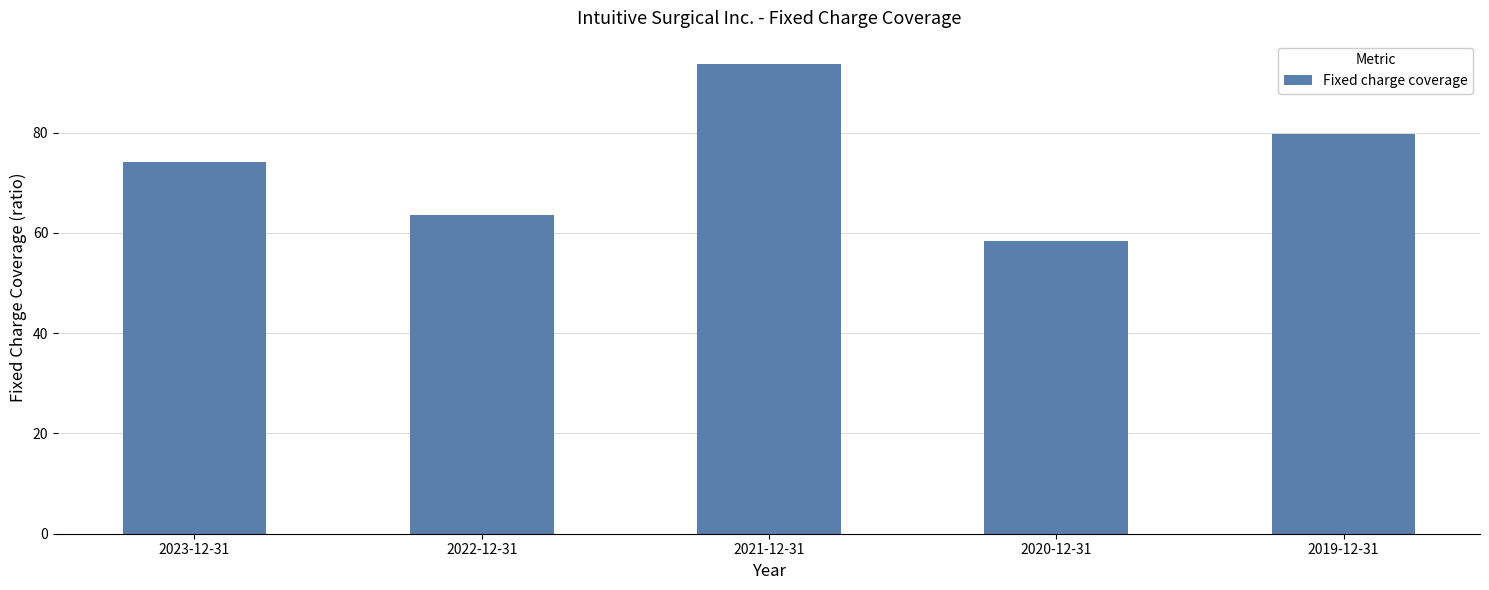

Are the bars grouped side by side (vs. stacked)?

No